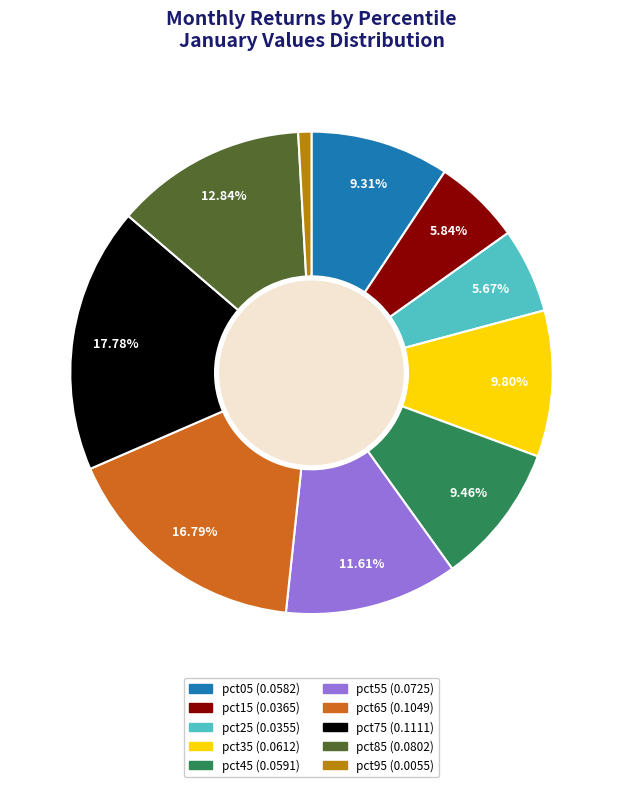

To the nearest percent, what is the average slice percentage?

10%